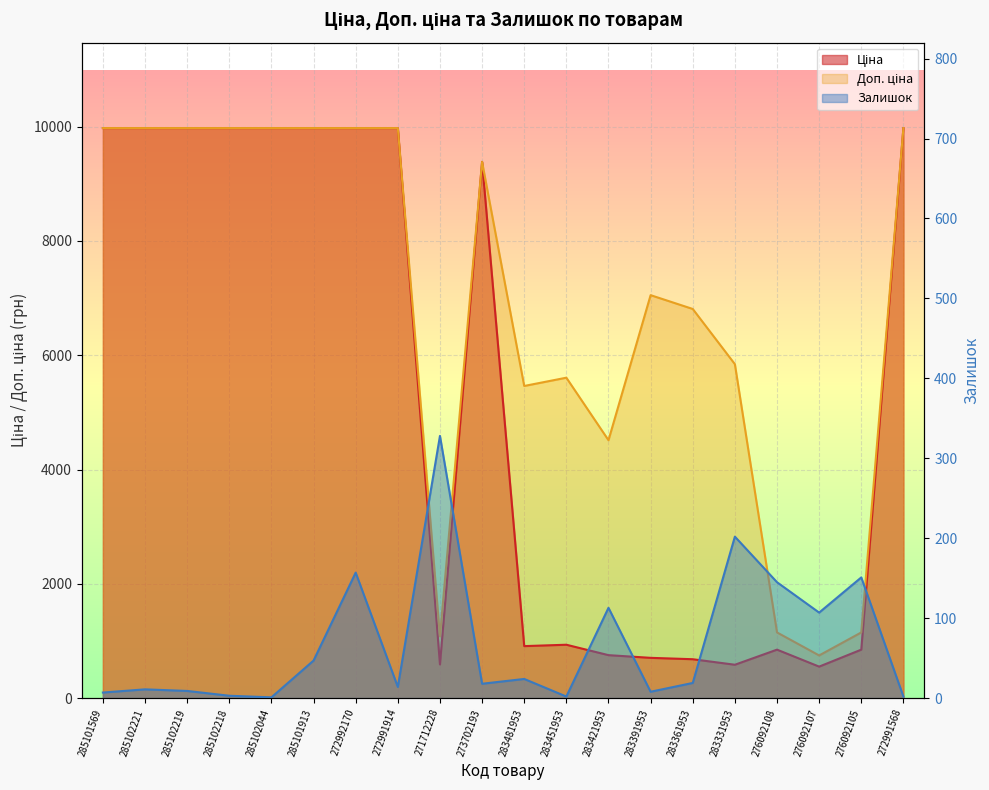

Read the Ціна value at 283391953.

705.1